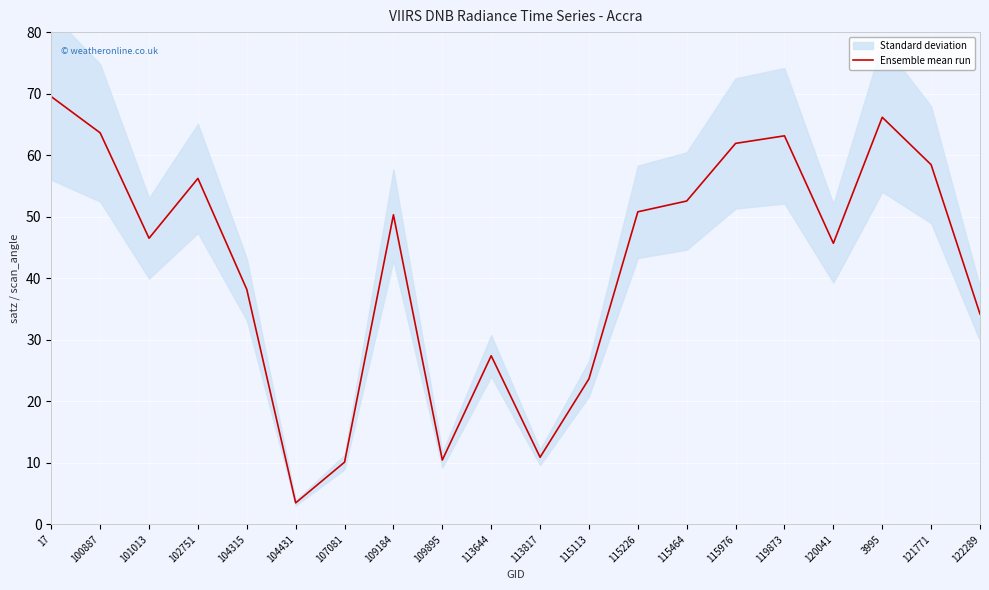

Between 115113 and 104315, which is larger?

104315